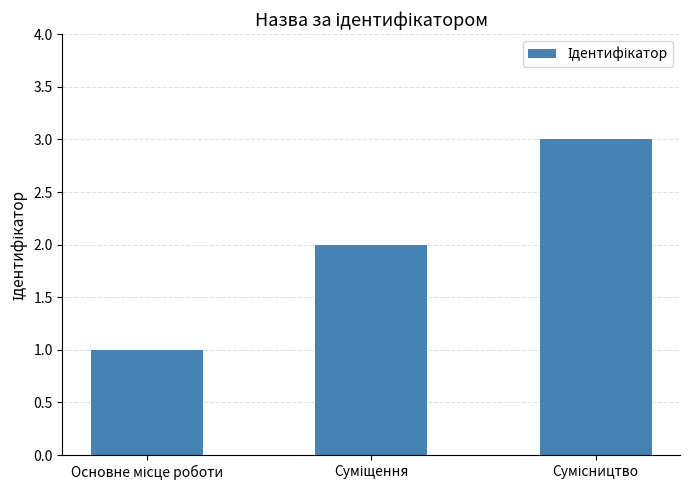

What is the maximum value shown in the chart?

3